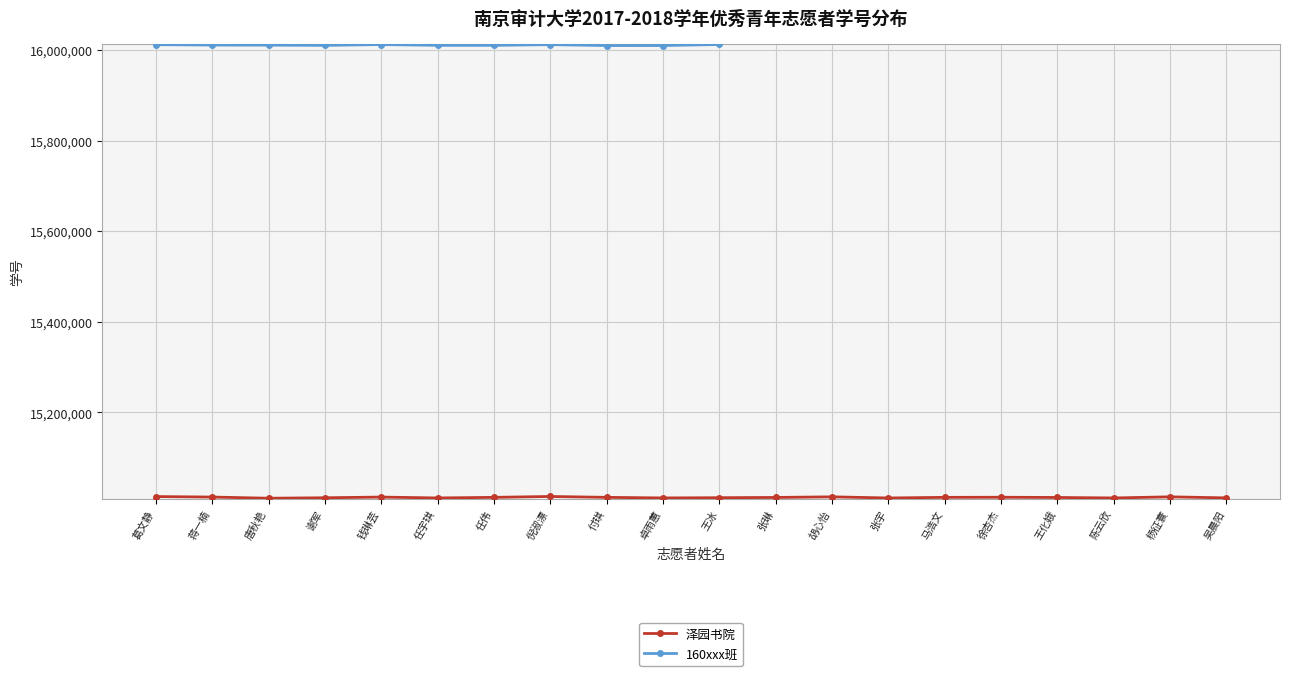

Which series has the largest range (max minus min)?

泽园书院